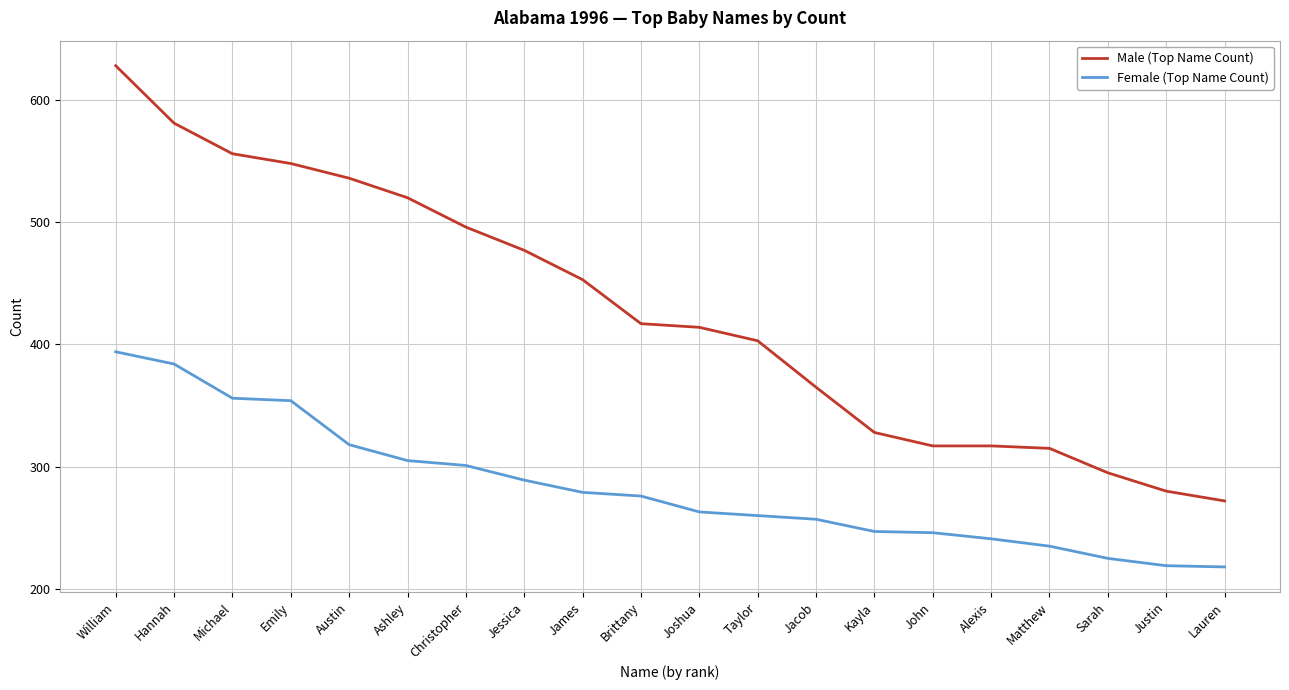

How many distinct data groups are displayed?

2